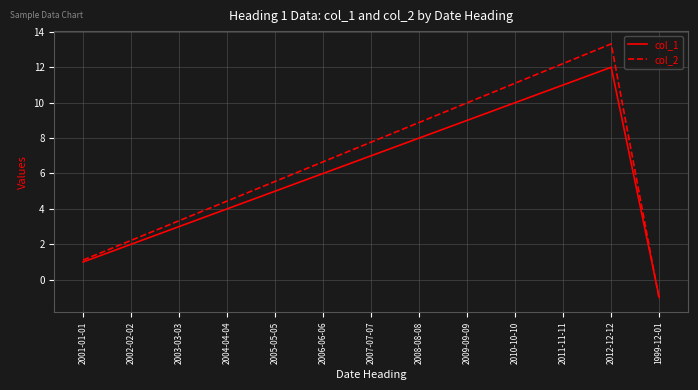

What position from the left is 2005-05-05?

5